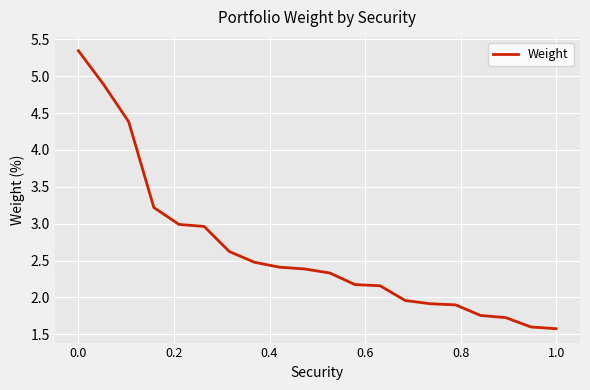

What is the difference between the maximum and minimum values?

3.8